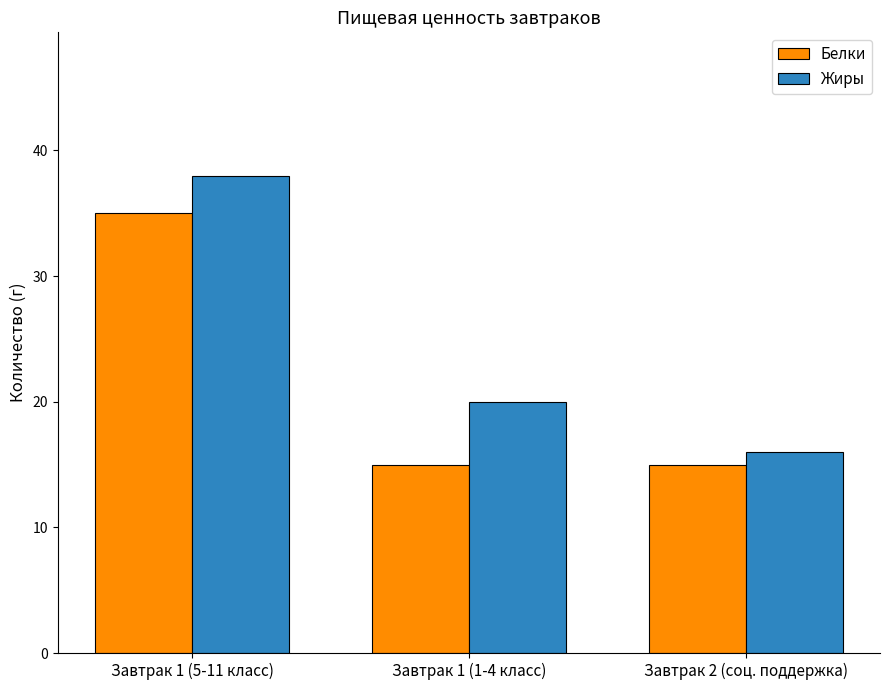

What is the average value of the Белки series?

22